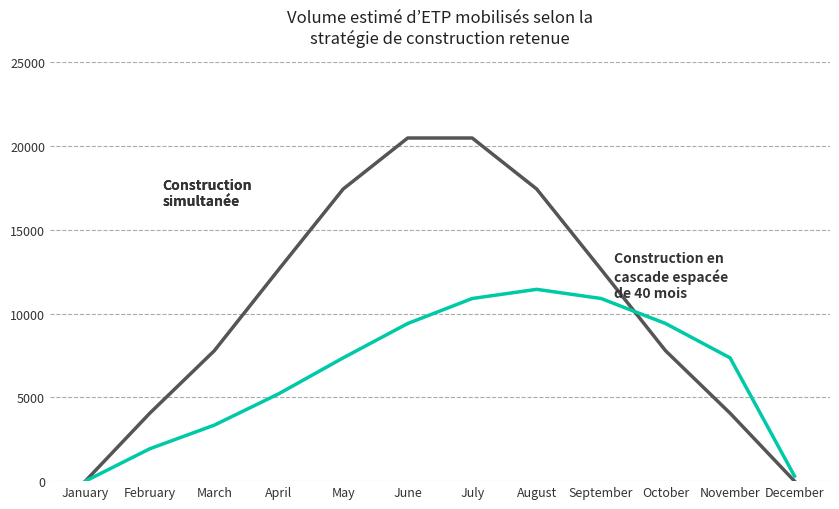

What is the greatest value displayed?

20484.2